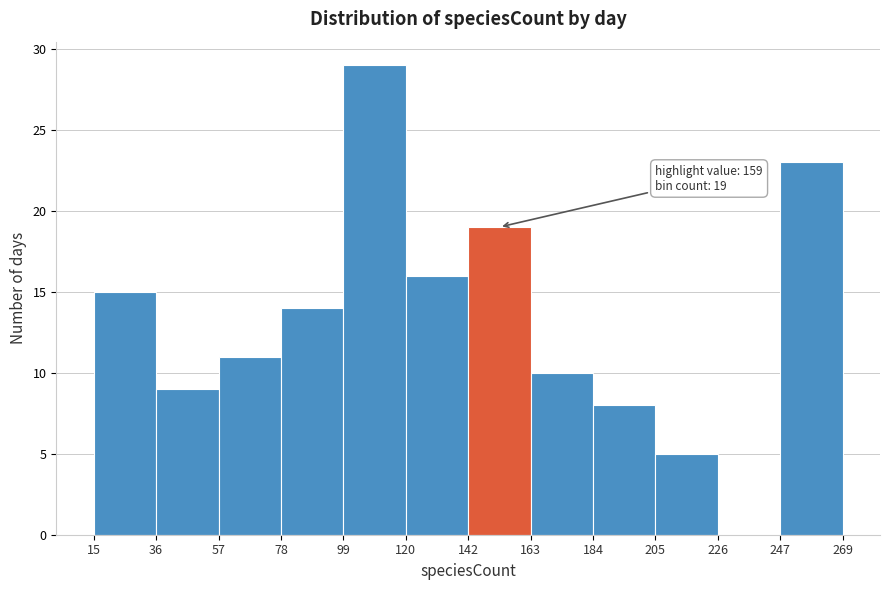

Which range on the x-axis has the tallest bar?

99 to 120